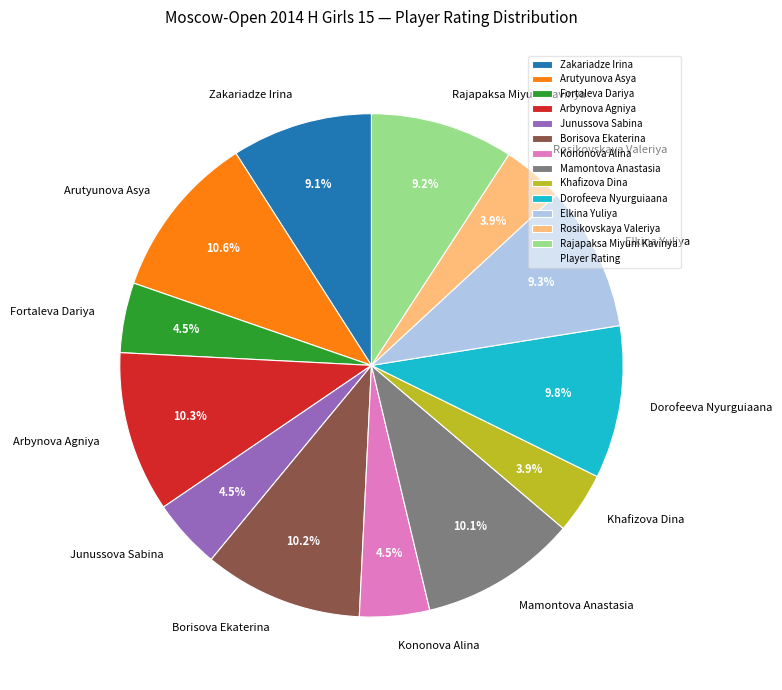

To the nearest percent, what is the difference between the Dorofeeva Nyurguiaana and Rosikovskaya Valeriya slice percentages?

6%